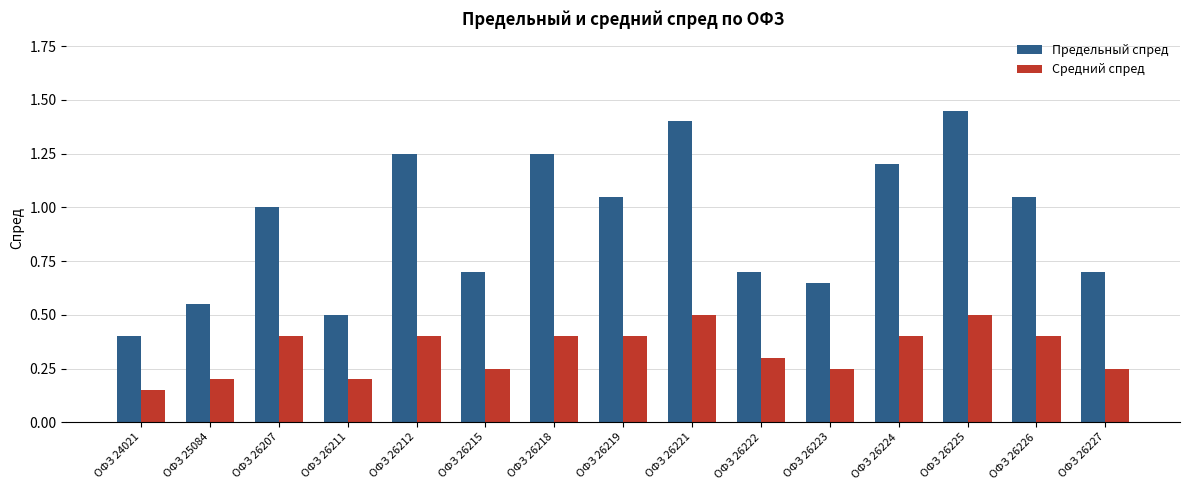

What is the total value across all series at ОФЗ 26226?

1.5